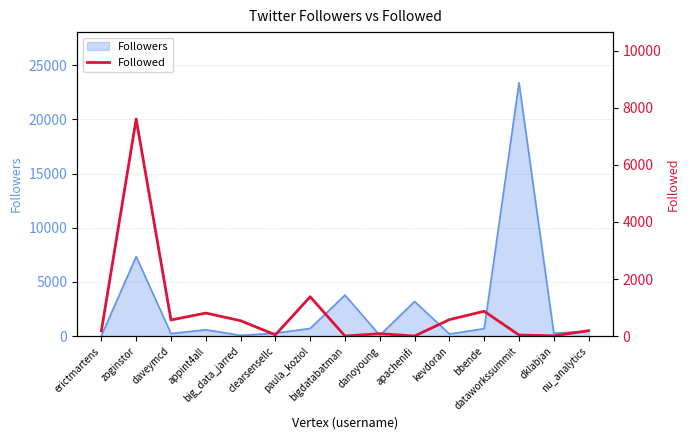

The value at dataworkssummit is 36. True or false?

True